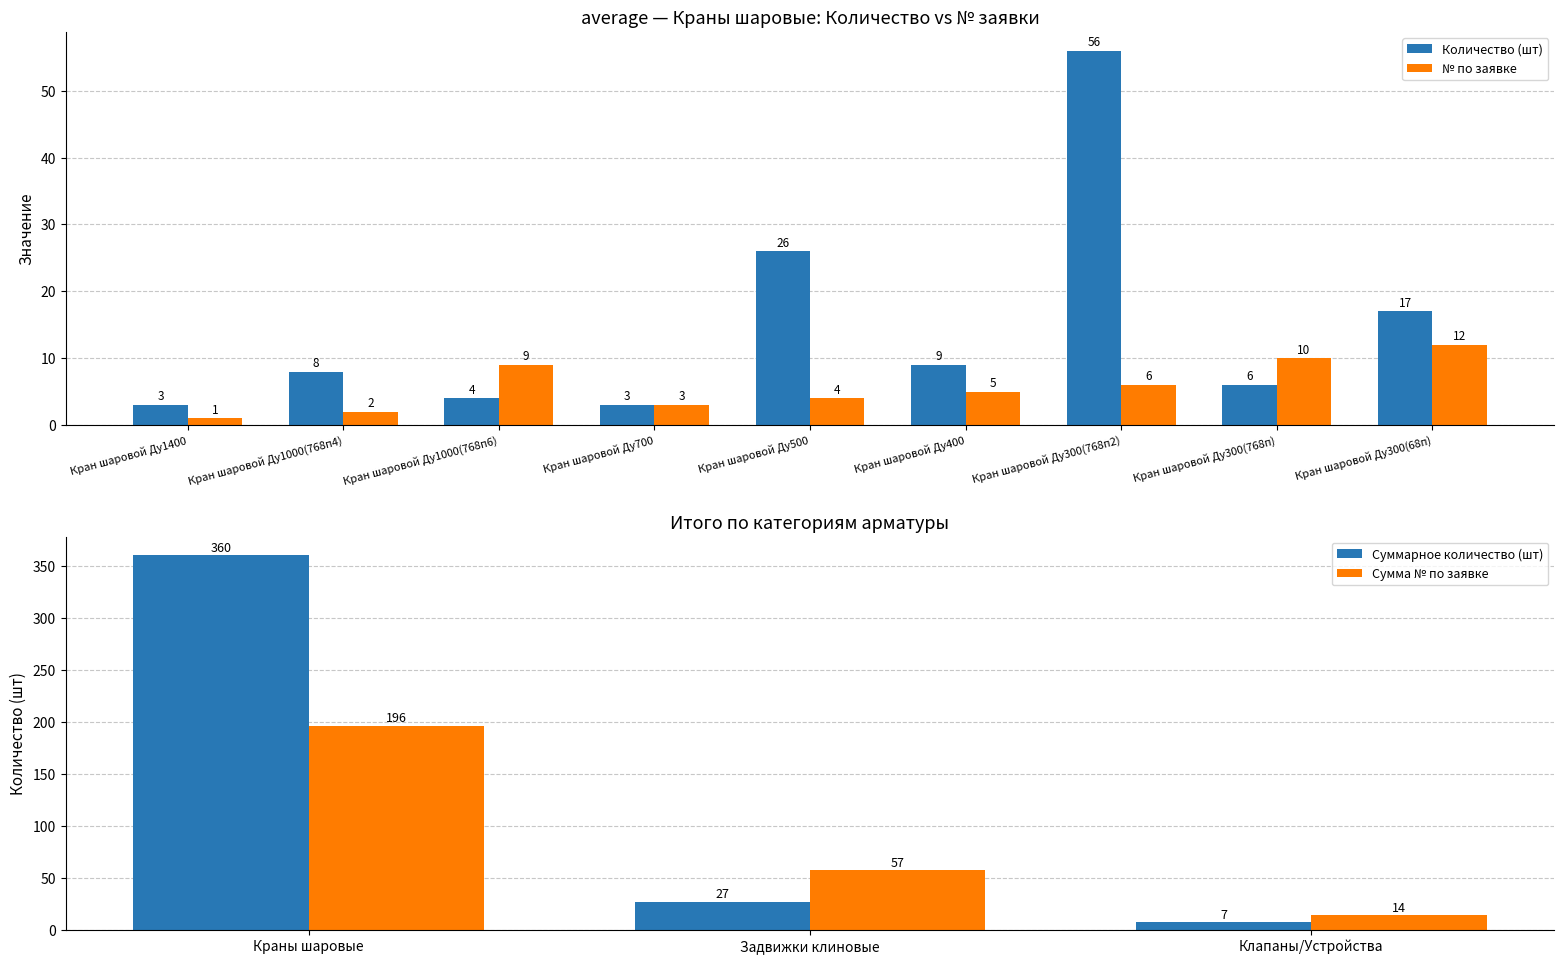

Reading left to right, what are all the values shown in this chart?

Количество (шт): 3	8	4	3	26	9	56	6	17
№ по заявке: 1	2	9	3	4	5	6	10	12